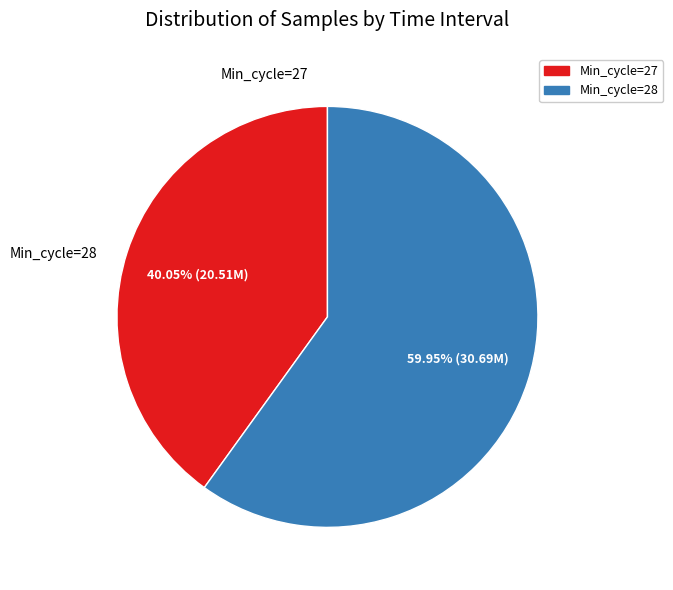

What is the largest slice in the pie chart?

Min_cycle=28